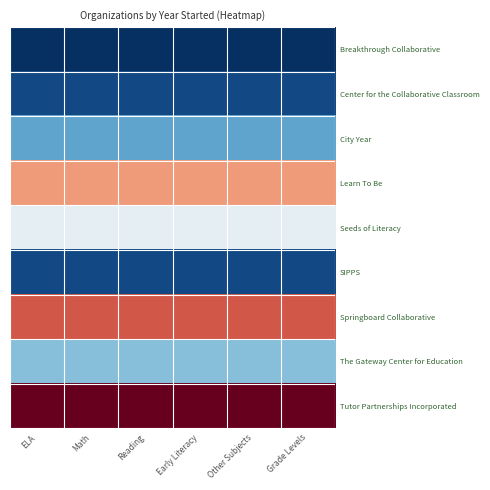

Reading right to left, list all the values displayed in this chart.

Breakthrough Collaborative: Grade Levels=1978	Other Subjects=1978	Early Literacy=1978	Reading=1978	Math=1978	ELA=1978
Center for the Collaborative Classroom: Grade Levels=1980	Other Subjects=1980	Early Literacy=1980	Reading=1980	Math=1980	ELA=1980
City Year: Grade Levels=1988	Other Subjects=1988	Early Literacy=1988	Reading=1988	Math=1988	ELA=1988
Learn To Be: Grade Levels=2008	Other Subjects=2008	Early Literacy=2008	Reading=2008	Math=2008	ELA=2008
Seeds of Literacy: Grade Levels=1997	Other Subjects=1997	Early Literacy=1997	Reading=1997	Math=1997	ELA=1997
SIPPS: Grade Levels=1980	Other Subjects=1980	Early Literacy=1980	Reading=1980	Math=1980	ELA=1980
Springboard Collaborative: Grade Levels=2012	Other Subjects=2012	Early Literacy=2012	Reading=2012	Math=2012	ELA=2012
The Gateway Center for Education: Grade Levels=1990	Other Subjects=1990	Early Literacy=1990	Reading=1990	Math=1990	ELA=1990
Tutor Partnerships Incorporated: Grade Levels=2020	Other Subjects=2020	Early Literacy=2020	Reading=2020	Math=2020	ELA=2020